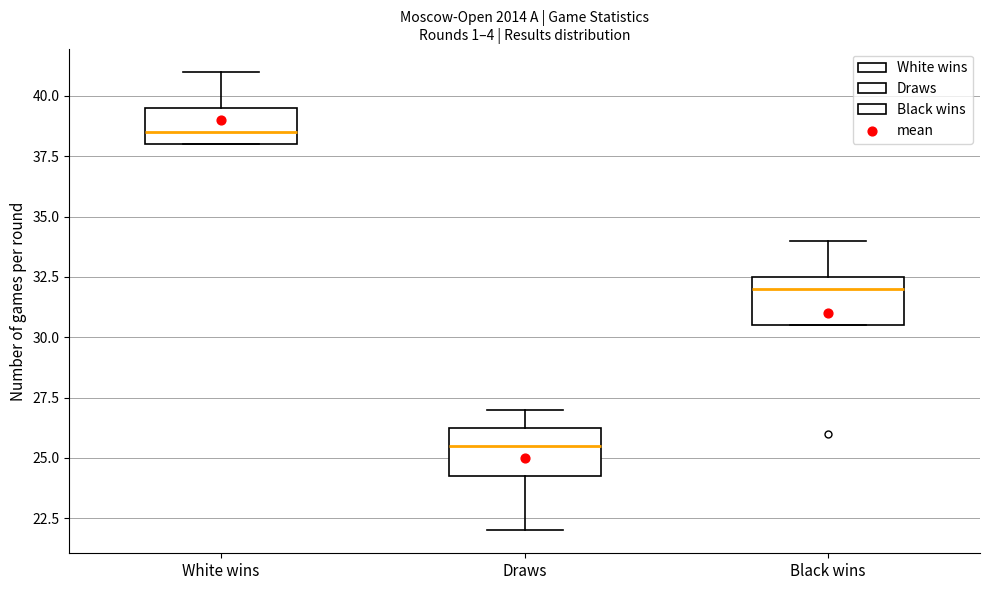

Reading left to right, transcribe this box plot: for each box, give where its median line is, the range the box spans, and where its two whiskers end, as read against the y-axis. The values are not printed on the chart, so give them approximately, as read against the axis.

White wins: median 38.5, box 38.0 to 39.5, whiskers 38.0 to 41.0
Draws: median 25.5, box 24.5 to 26.5, whiskers 22.0 to 27.0
Black wins: median 32.0, box 30.5 to 32.5, whiskers 30.5 to 34.0